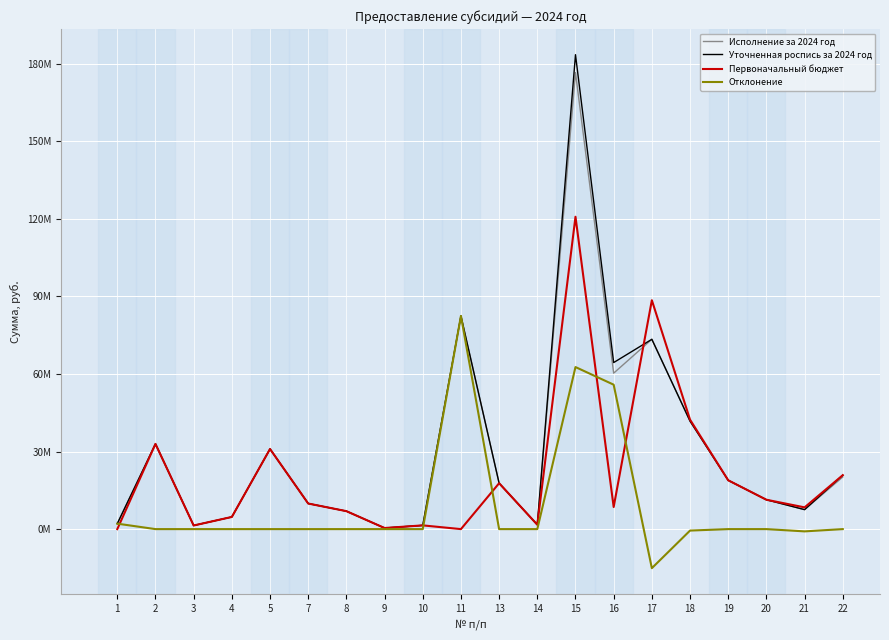

How many intersections are there between Уточненная роспись за 2024 год and Первоначальный бюджет?

1